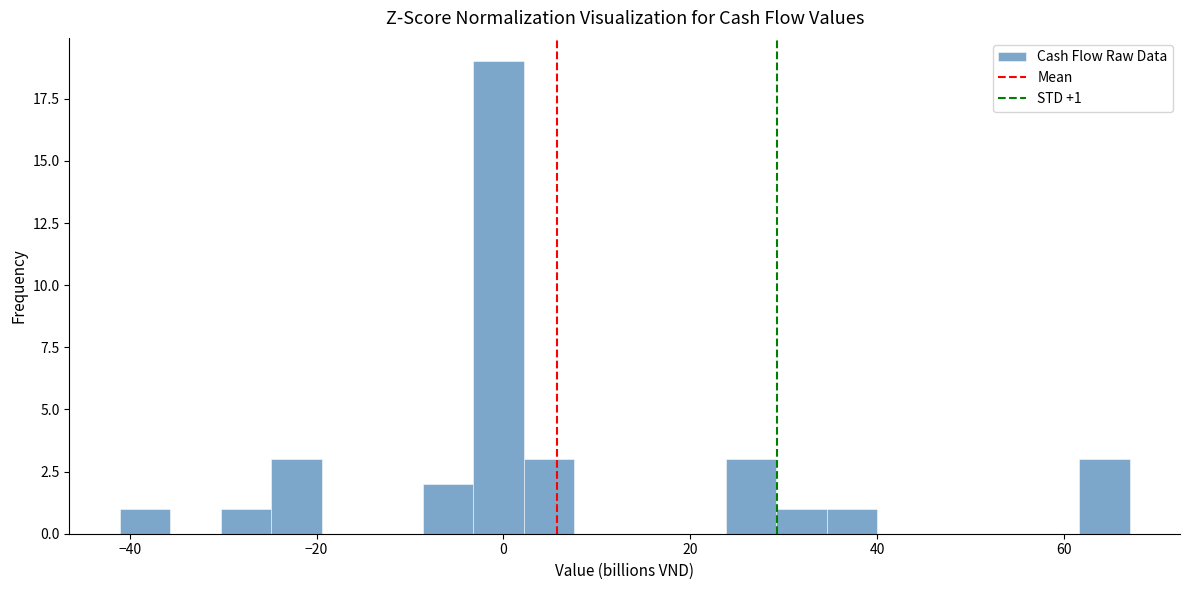

Around what value on the x-axis is the tallest bar? Give the approximate position of its centre, as read against the axis.

0